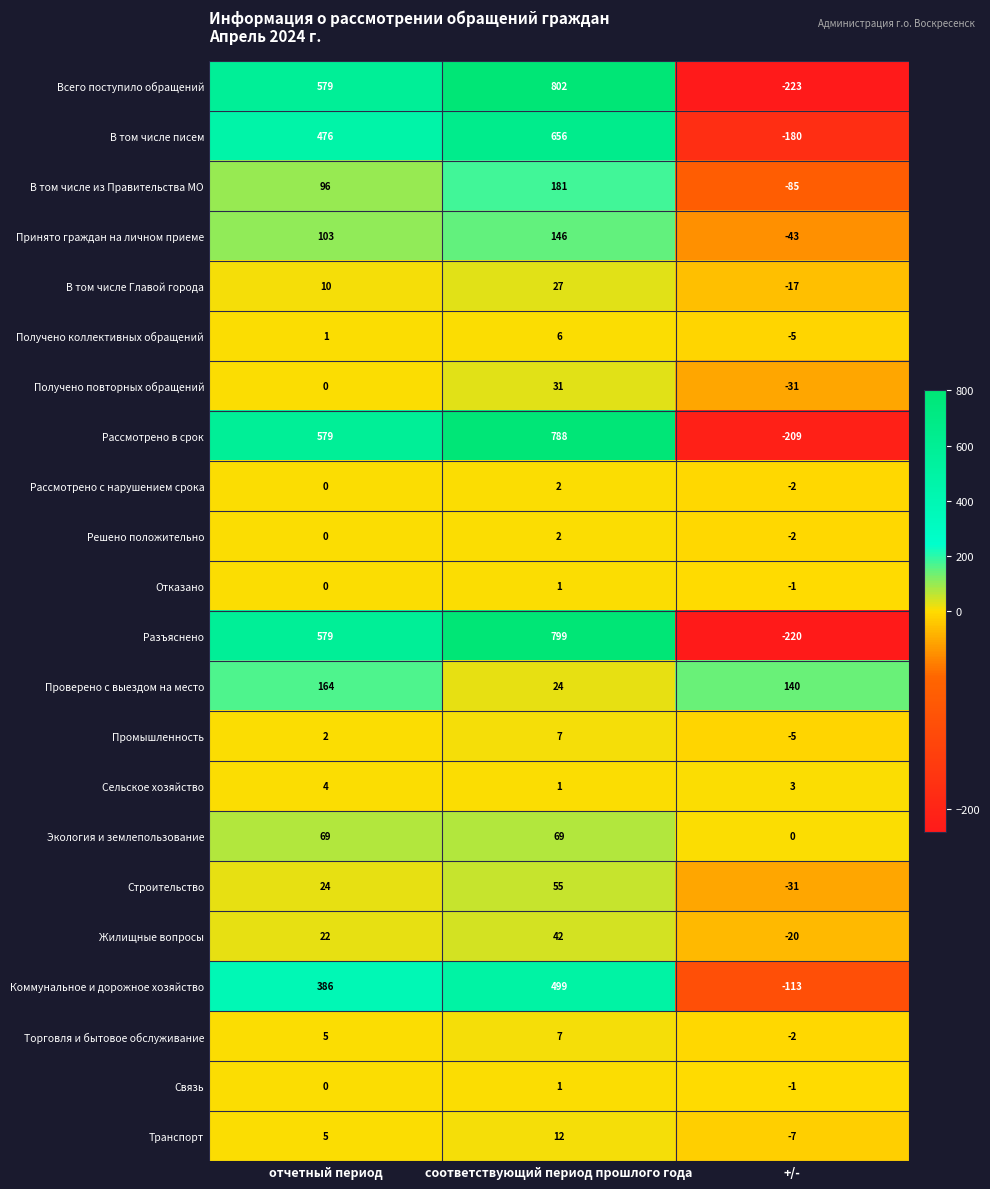

Which series has the largest range (max minus min)?

Всего поступило обращений